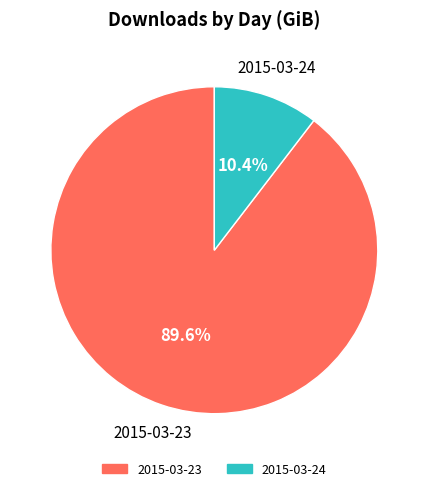

Rank the categories by value from highest to lowest.

2015-03-23, 2015-03-24